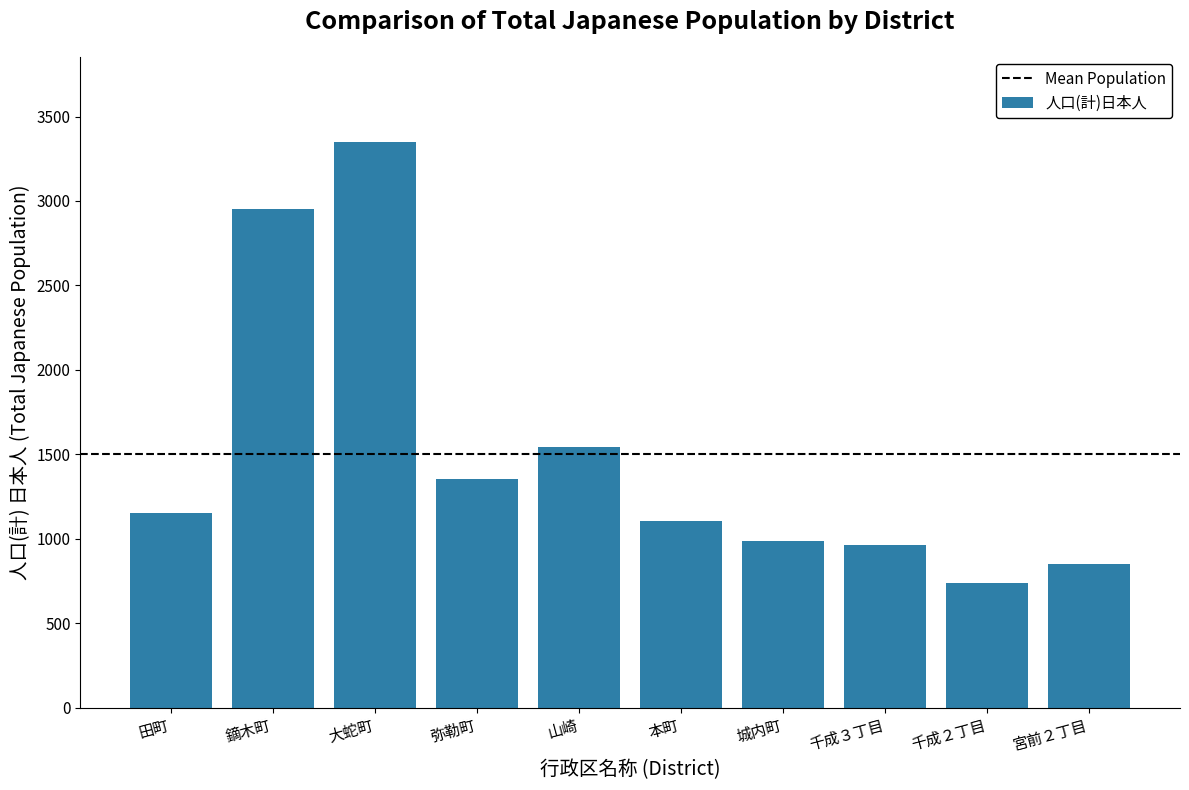

The value at 山崎 is 1545. True or false?

True